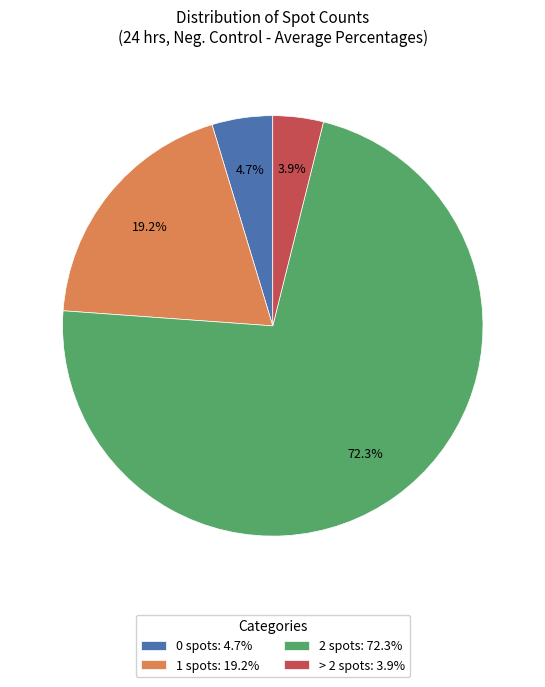

Rank the categories by value from highest to lowest.

2 spots, 1 spots, 0 spots, > 2 spots